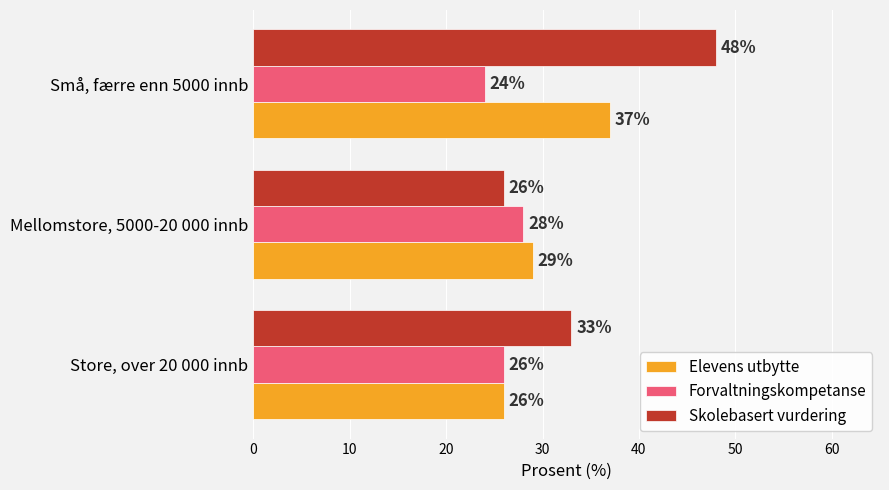

Which series has the largest range (max minus min)?

Skolebasert vurdering